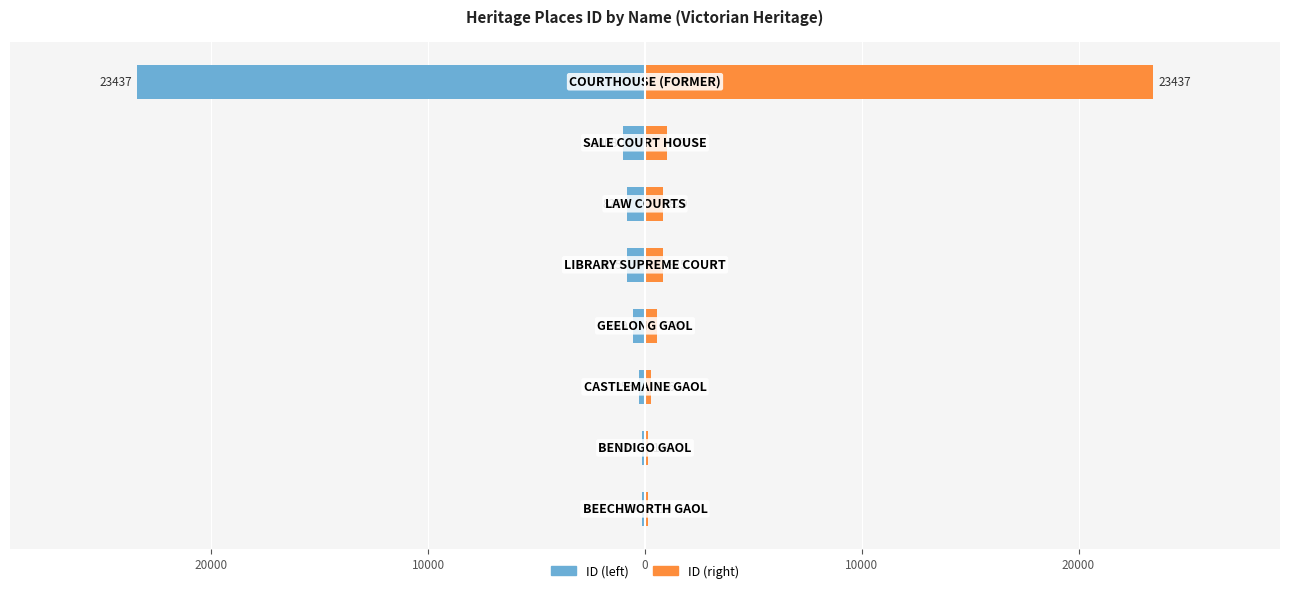

How many data points in ID (right) are above 825?

3